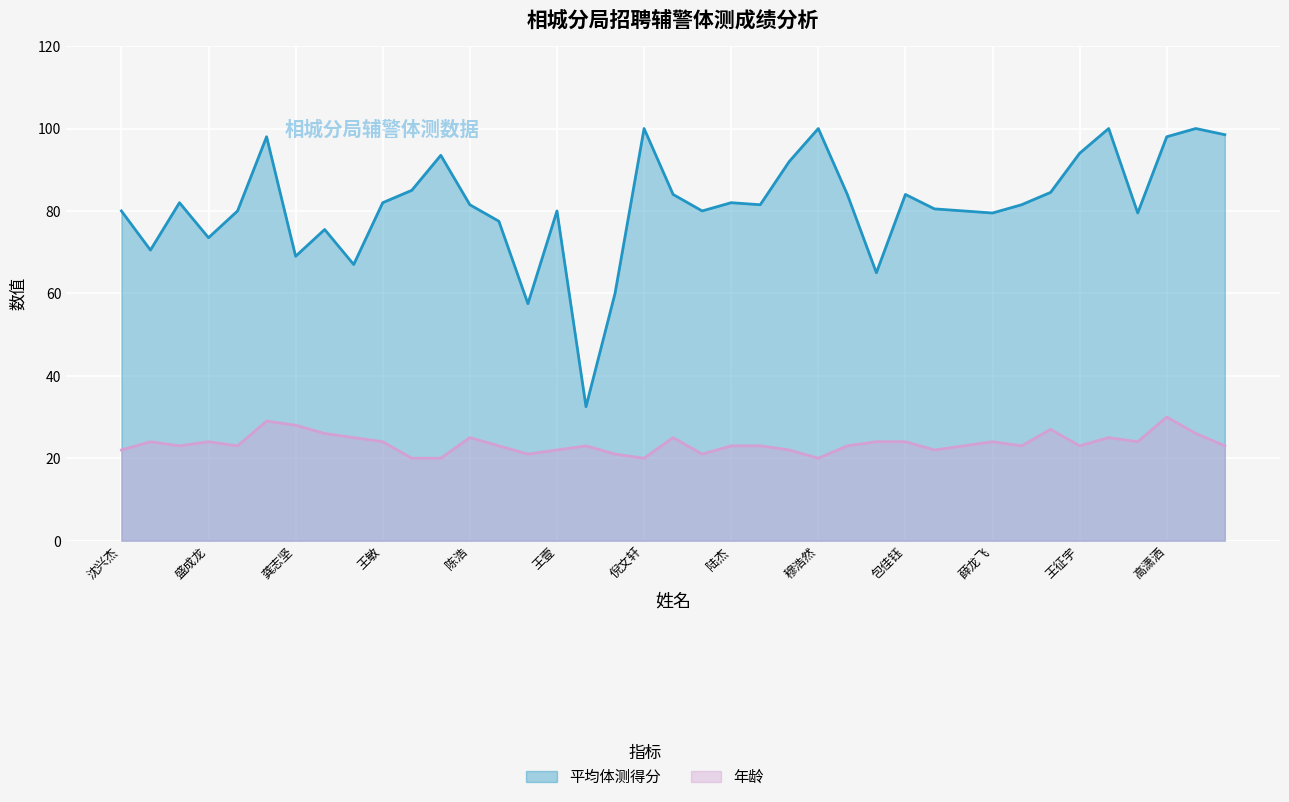

What is the sum of the 年龄 values at 高潇洒 and 许佳珑?

53.0